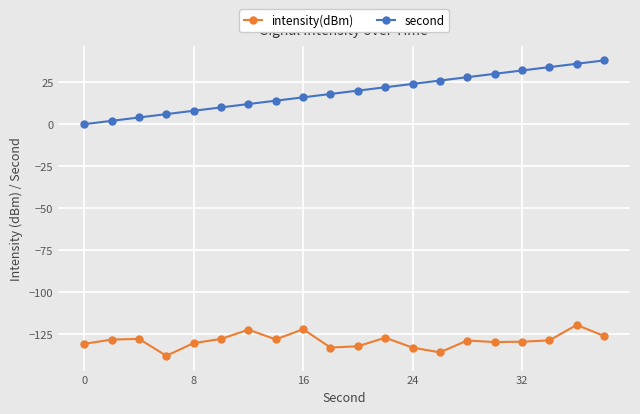

What is the maximum value shown in the chart?

38.0